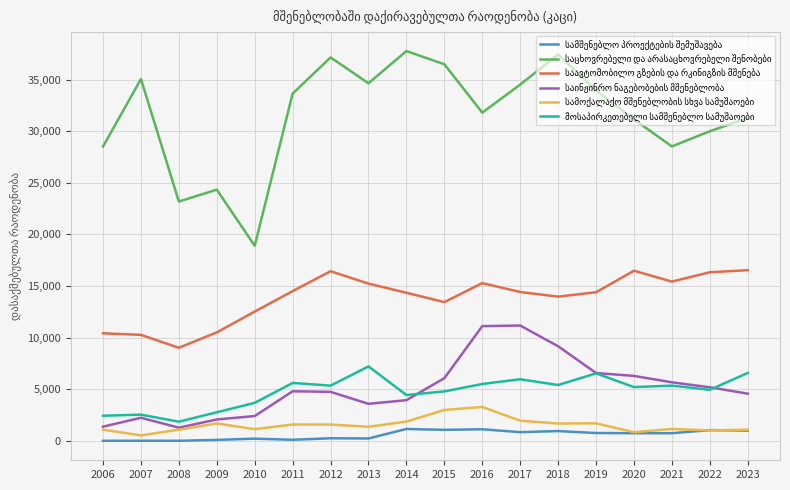

True or false: საავტომობილო გზების და რკინიგზის მშენება and სამშენებლო პროექტების შემუშავება intersect in this chart.

False